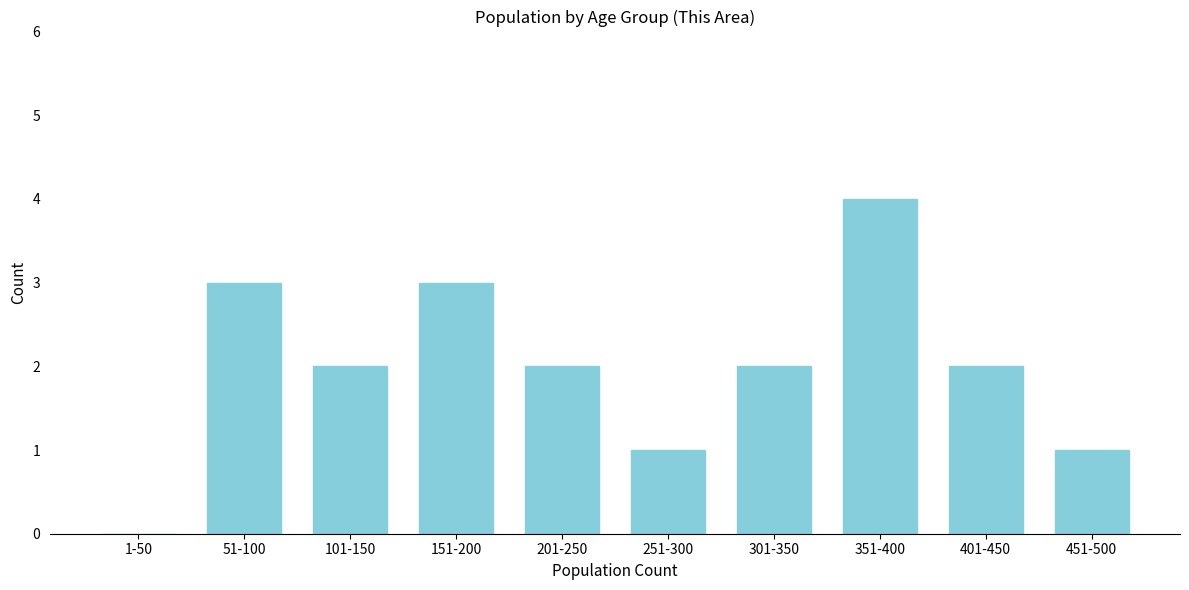

Reading left to right, transcribe all the data shown in this chart.

1-50=0	51-100=3	101-150=2	151-200=3	201-250=2	251-300=1	301-350=2	351-400=4	401-450=2	451-500=1